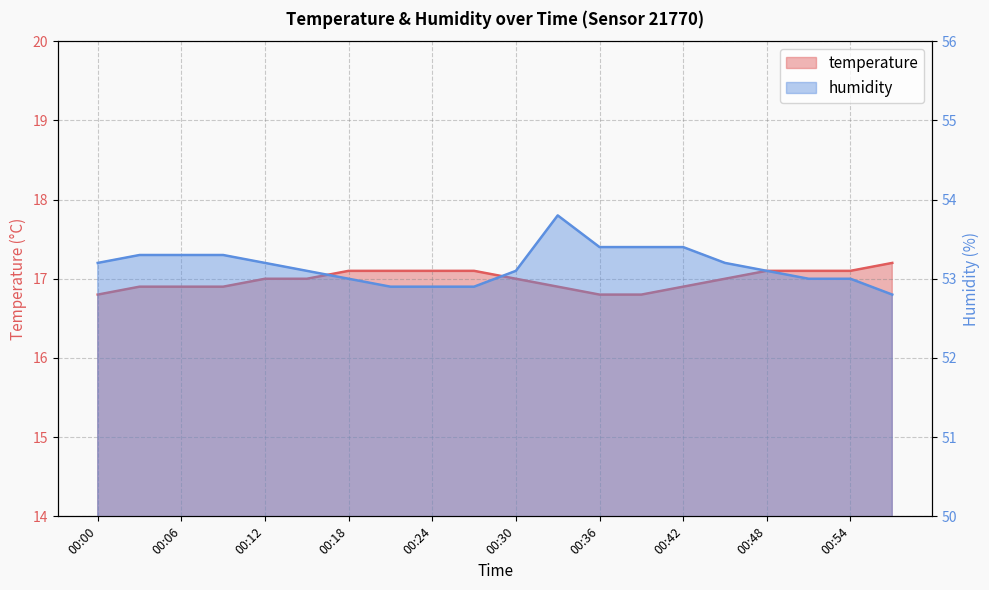

Reading right to left, transcribe all the data shown in this chart.

temperature: 17.2	17.1	17.1	17.1	17.0	16.9	16.8	16.8	16.9	17.0	17.1	17.1	17.1	17.1	17.0	17.0	16.9	16.9	16.9	16.8
humidity: 52.8	53.0	53.0	53.1	53.2	53.4	53.4	53.4	53.8	53.1	52.9	52.9	52.9	53.0	53.1	53.2	53.3	53.3	53.3	53.2